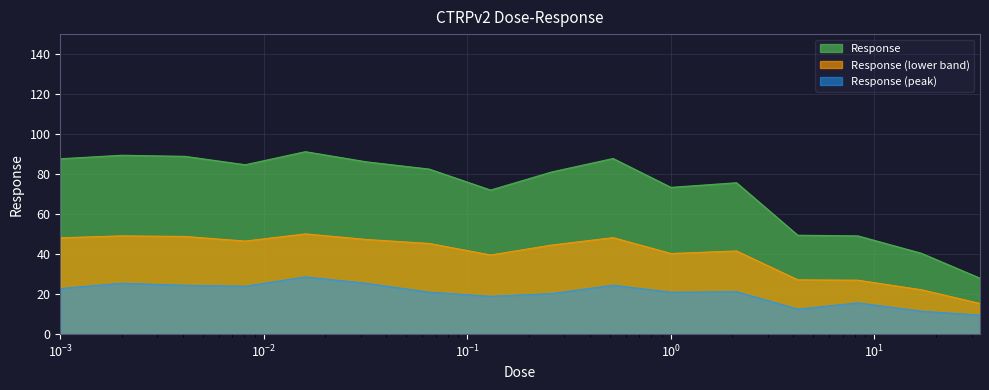

Does the chart display data point markers on the line(s)?

No